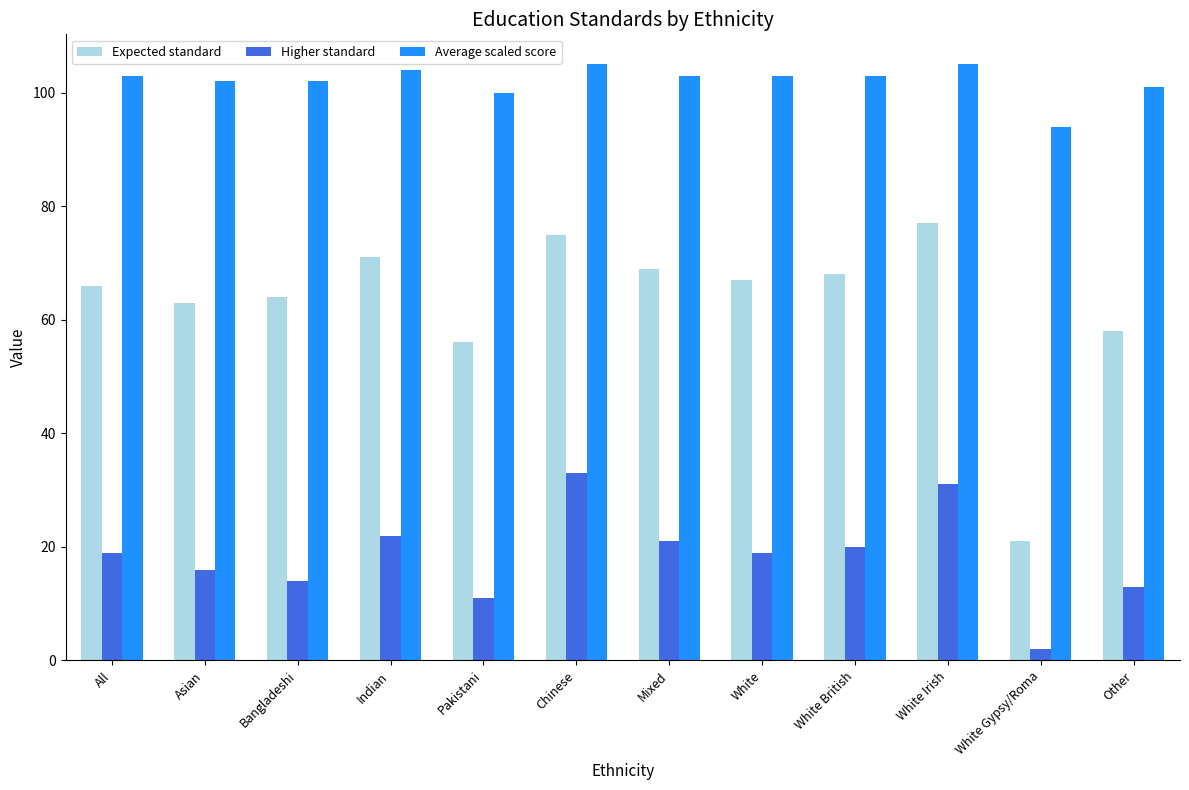

Which series has the largest range (max minus min)?

Expected standard